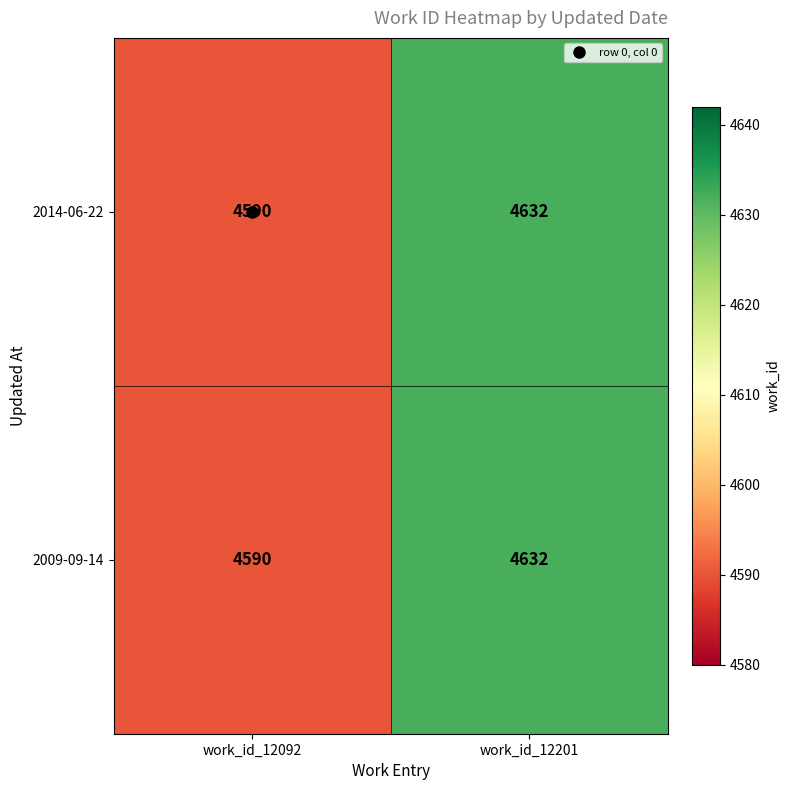

Rank the categories by 2014-06-22 value from highest to lowest.

work_id_12201, work_id_12092